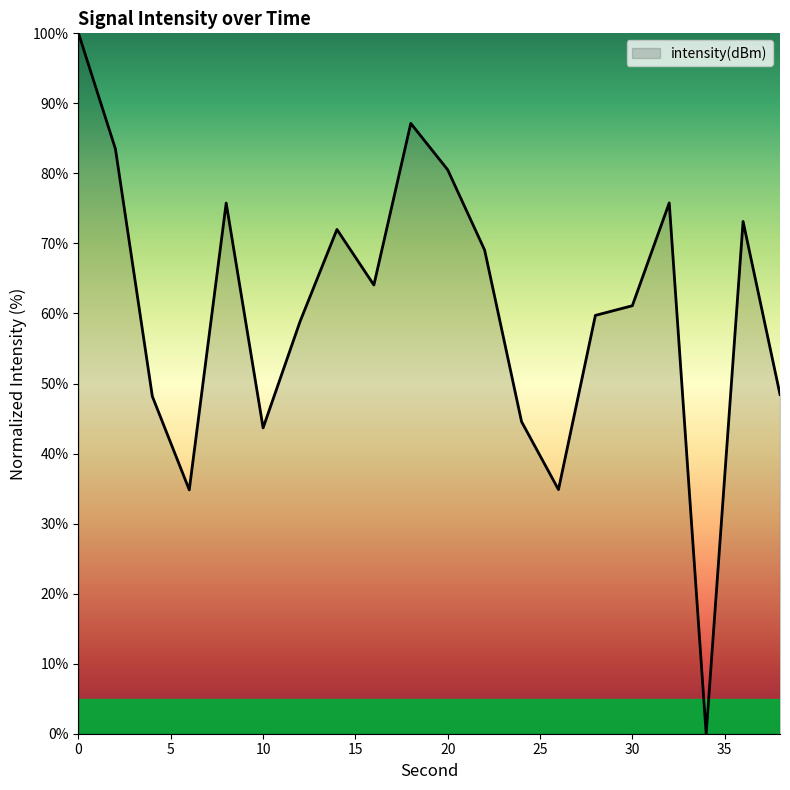

What is the maximum value shown in the chart?

100.0